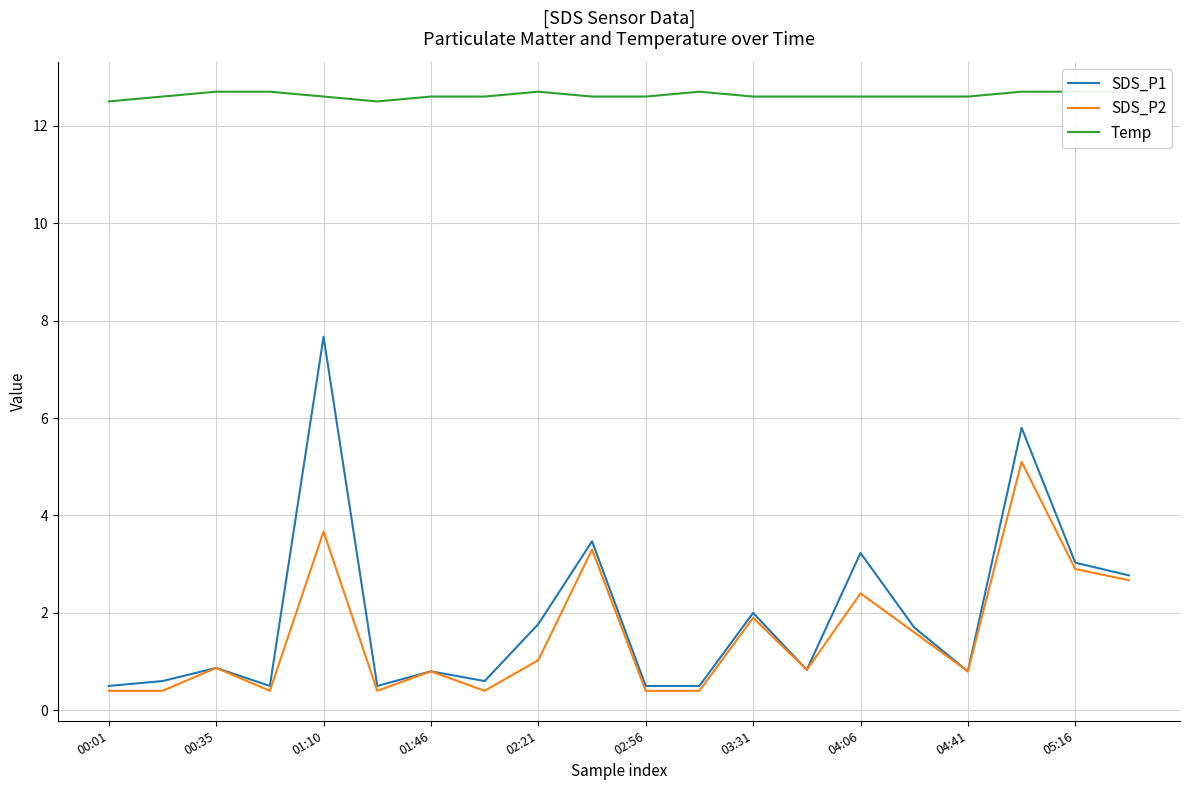

What is the difference between the maximum and second lowest values in the SDS_P1 series?

7.2